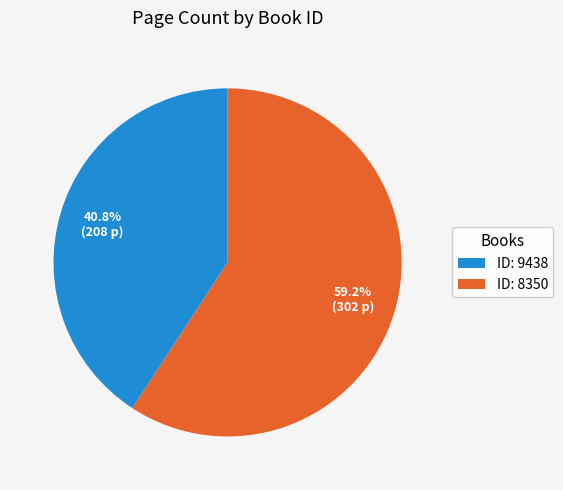

Approximately how many times larger is the value at ID: 9438 compared to ID: 8350?

0.7